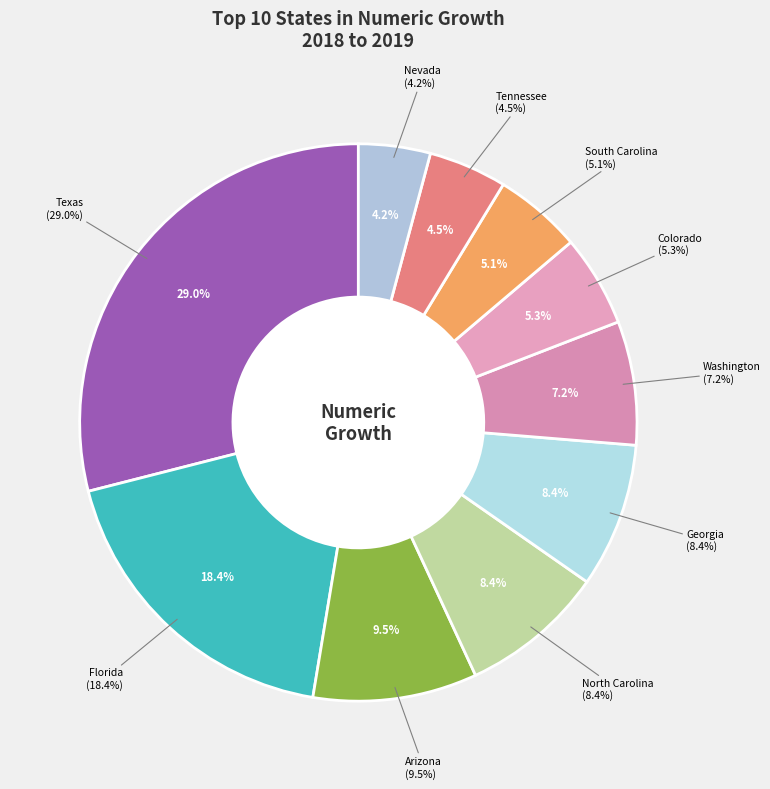

True or false: Florida accounts for 18% of the total.

True